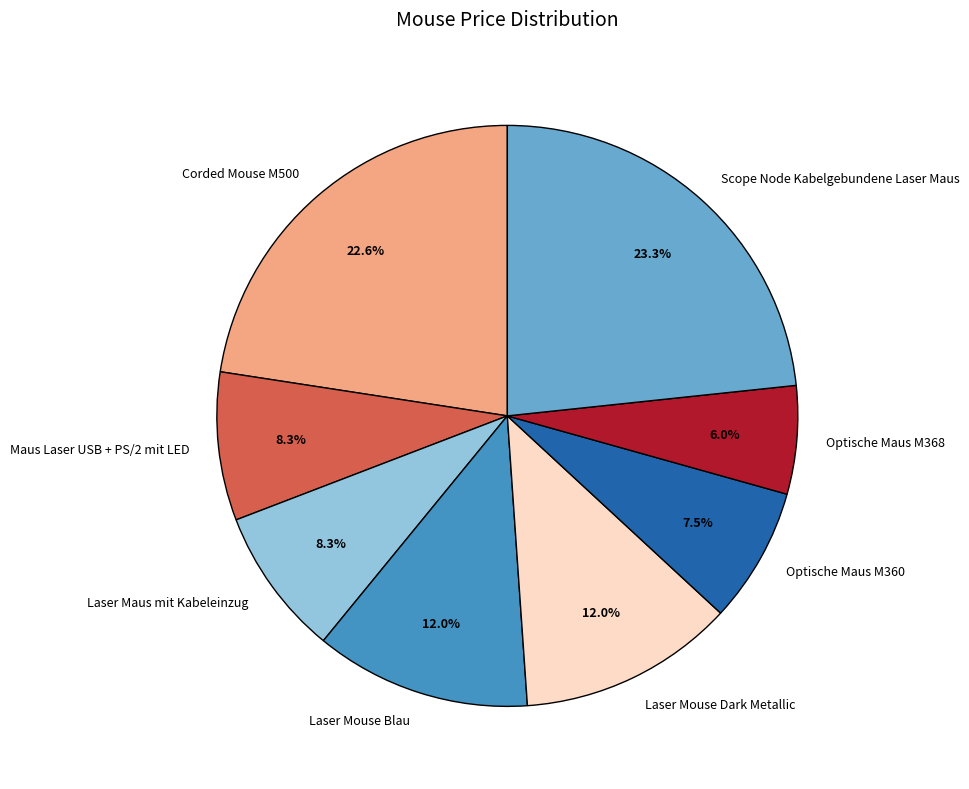

Between Maus Laser USB + PS/2 mit LED and Scope Node Kabelgebundene Laser Maus, which is larger?

Scope Node Kabelgebundene Laser Maus